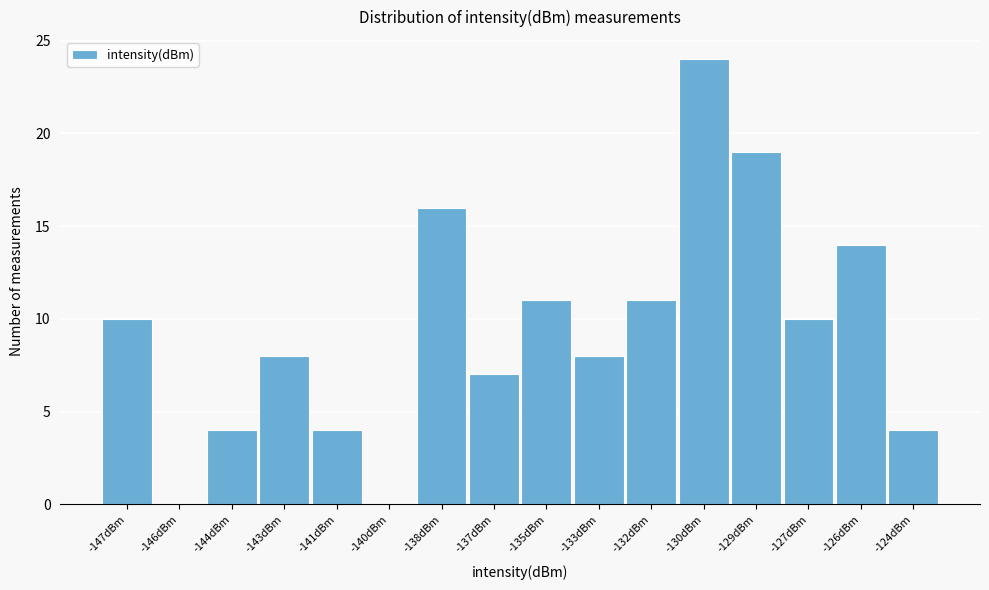

Reading left to right, list all the values displayed in this chart.

-147dBm=10	-146dBm=0	-144dBm=4	-143dBm=8	-141dBm=4	-140dBm=0	-138dBm=16	-137dBm=7	-135dBm=11	-133dBm=8	-132dBm=11	-130dBm=24	-129dBm=19	-127dBm=10	-126dBm=14	-124dBm=4